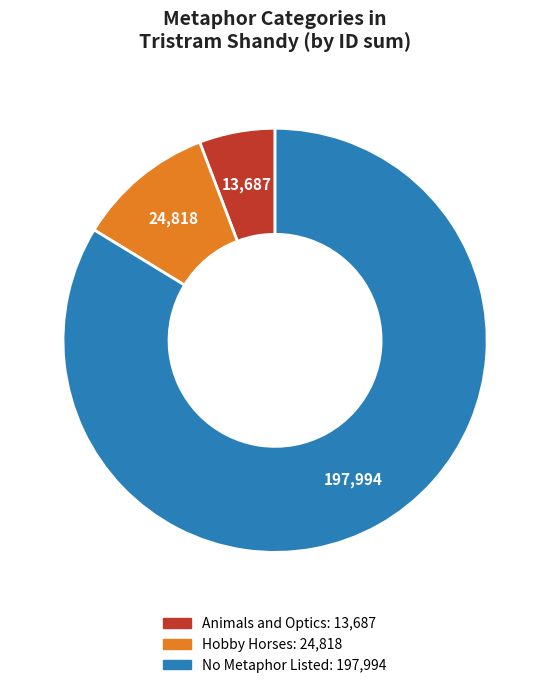

How many slices are in this pie chart?

3